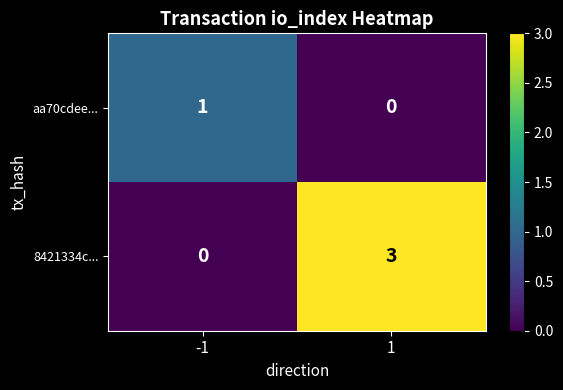

At which category is the sum across all series the highest?

1